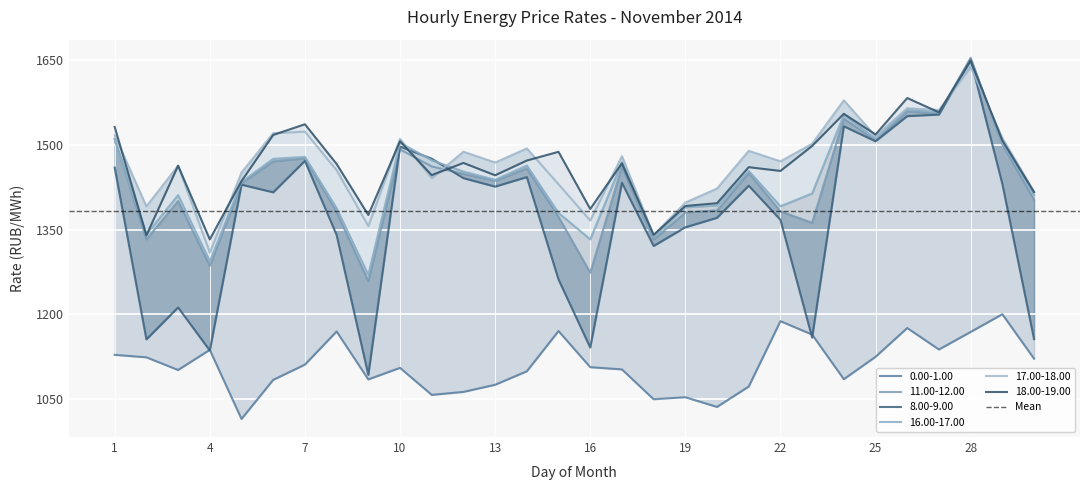

True or false: 0.00-1.00 and 16.00-17.00 intersect in this chart.

False